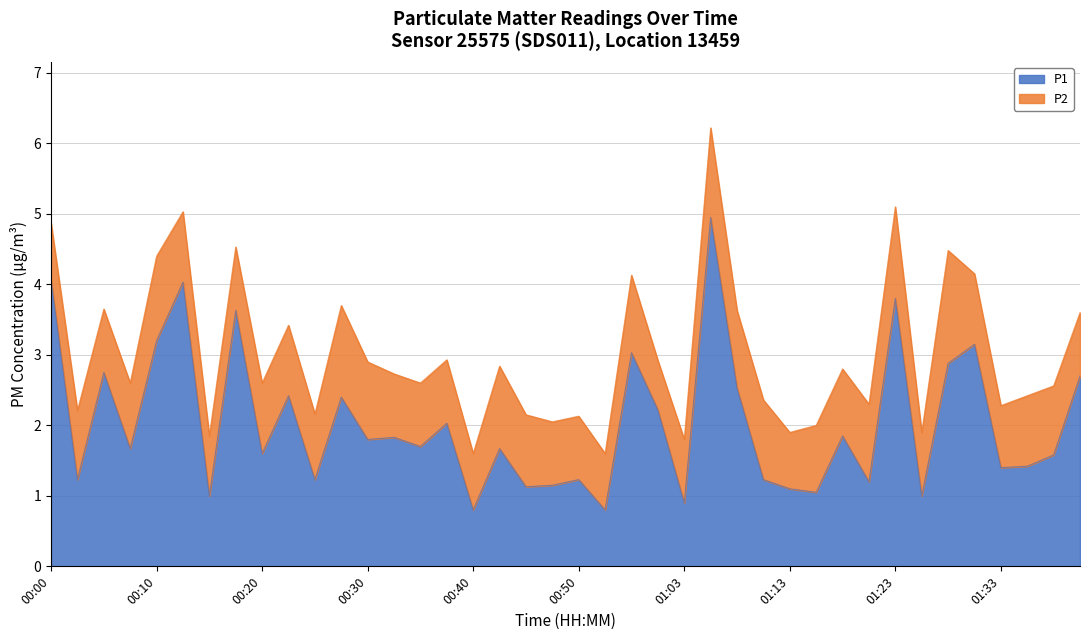

True or false: the data shows 2.0 at 01:23.

False